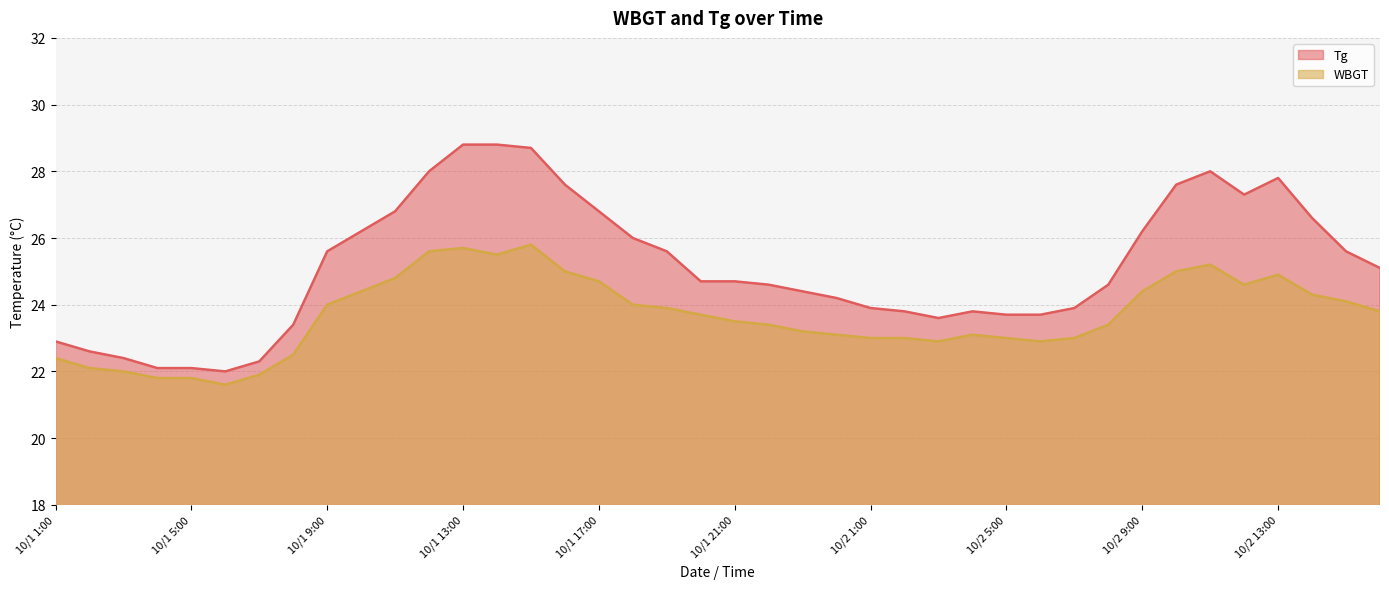

At which category does the chart reach its peak across all series?

10/1 13:00